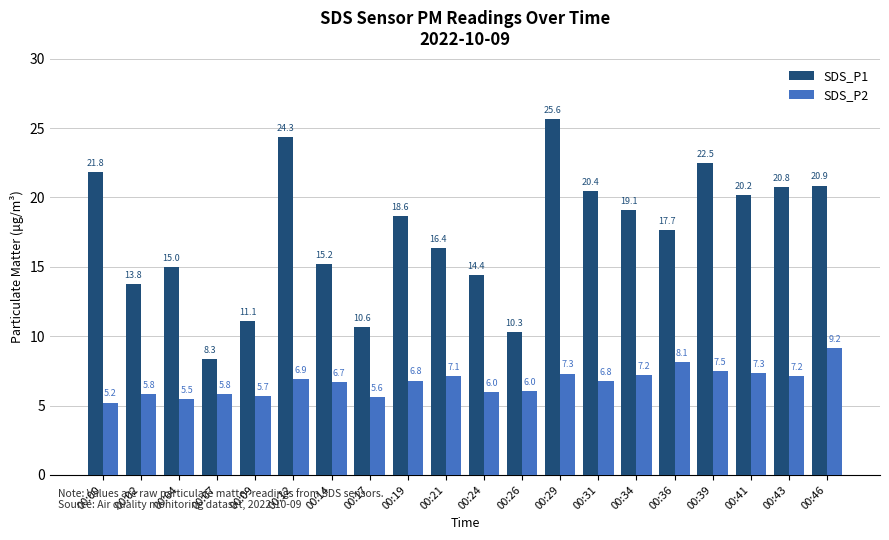

Where is SDS_P1 nearest to the value 16?

00:21